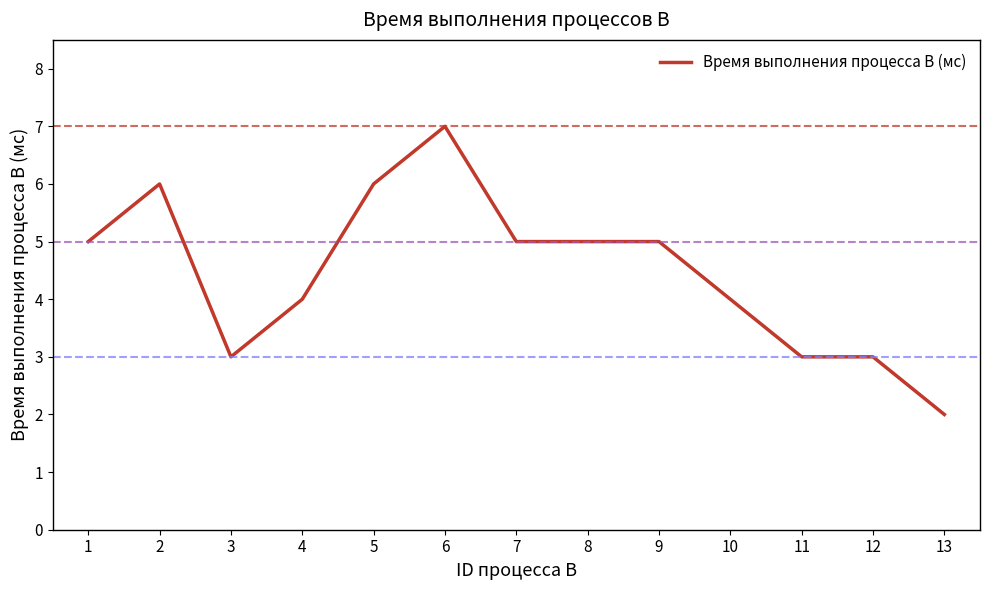

Which category has the lowest value across all series?

13